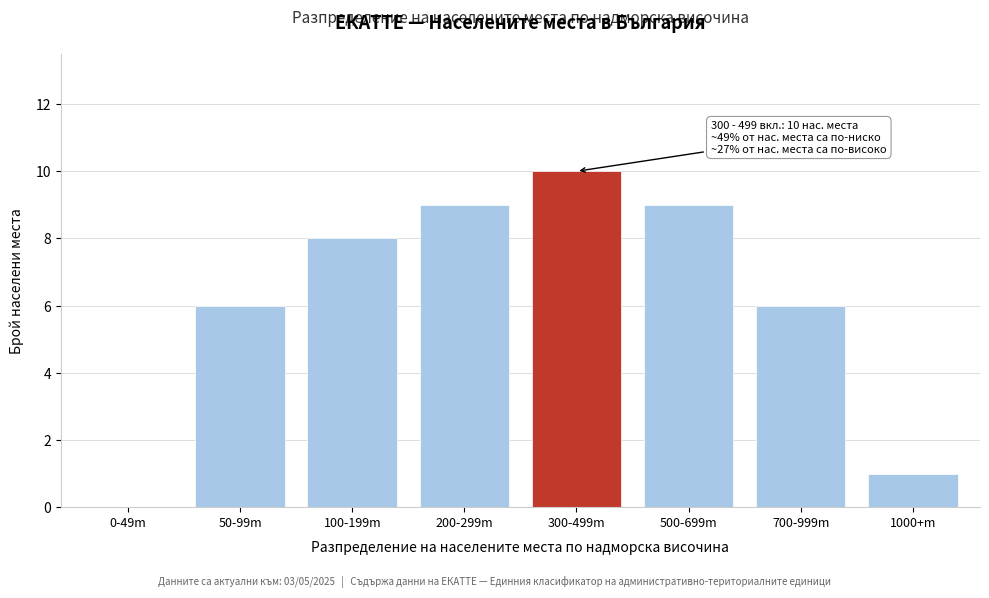

Reading right to left, list all the values displayed in this chart.

1000+m=1	700-999m=6	500-699m=9	300-499m=10	200-299m=9	100-199m=8	50-99m=6	0-49m=0